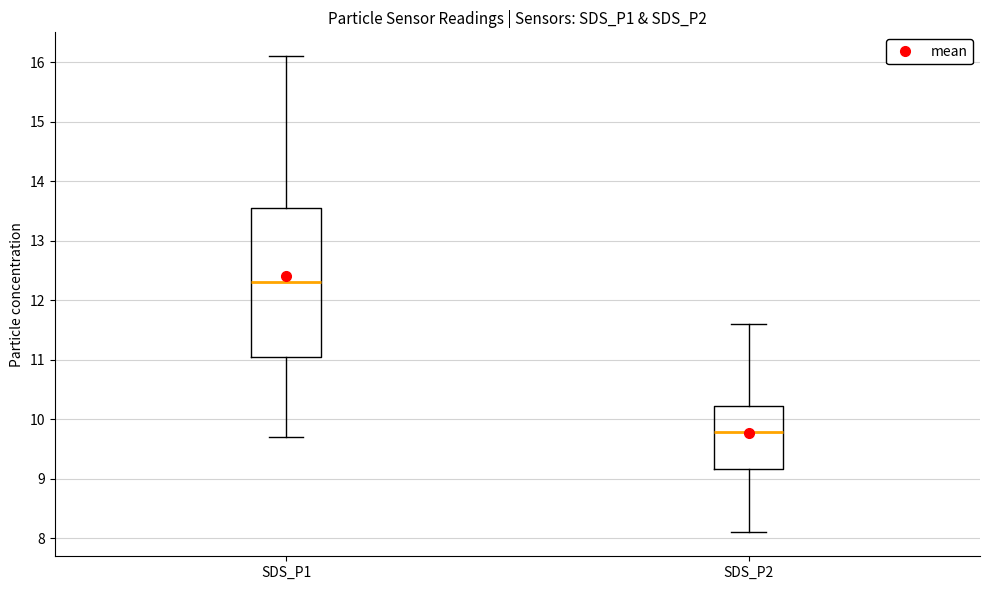

Comparing the boxes themselves (not the whiskers), which one is the tallest?

SDS_P1